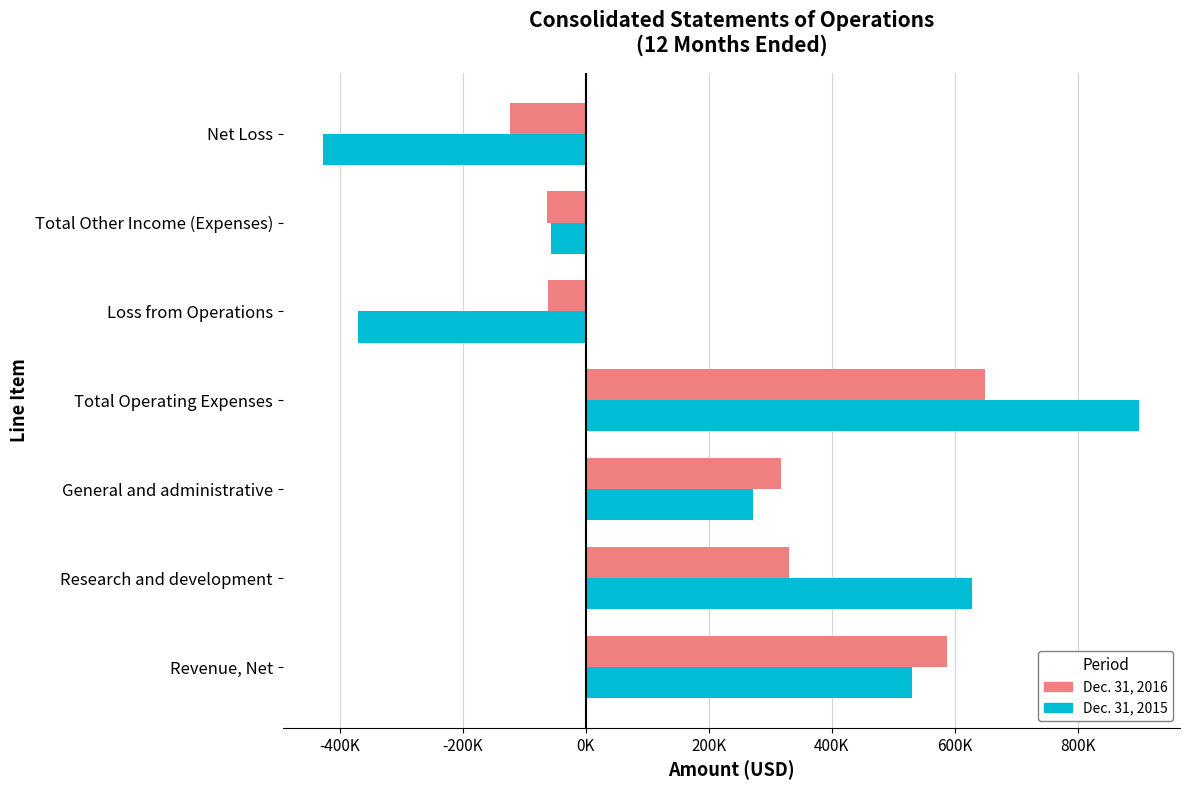

What are all the series names shown in the legend?

Dec. 31, 2016, Dec. 31, 2015